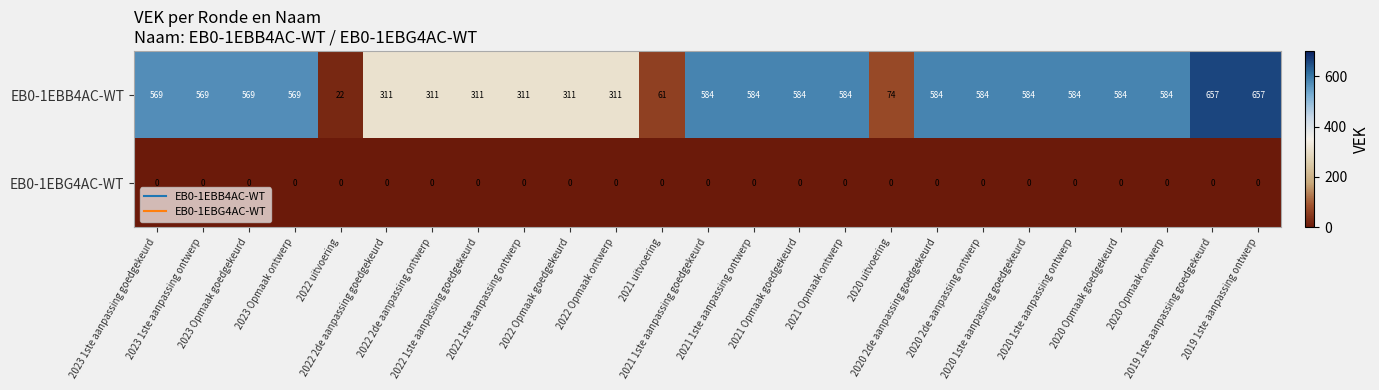

Which series has the widest spread of values?

EB0-1EBB4AC-WT